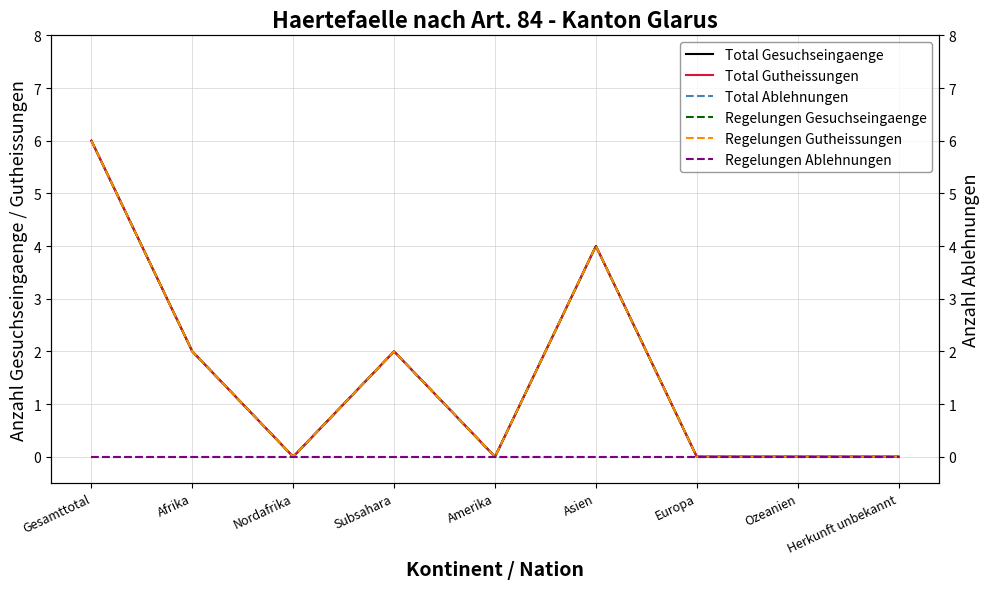

True or false: Regelungen Gutheissungen and Total Gutheissungen cross at least once.

False